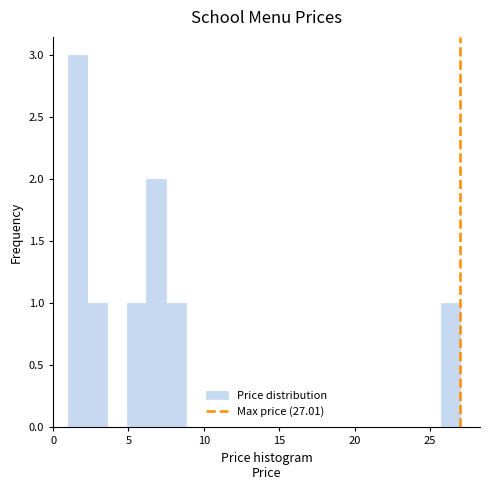

Around what value on the x-axis is the tallest bar? Give the approximate position of its centre, as read against the axis.

1.5